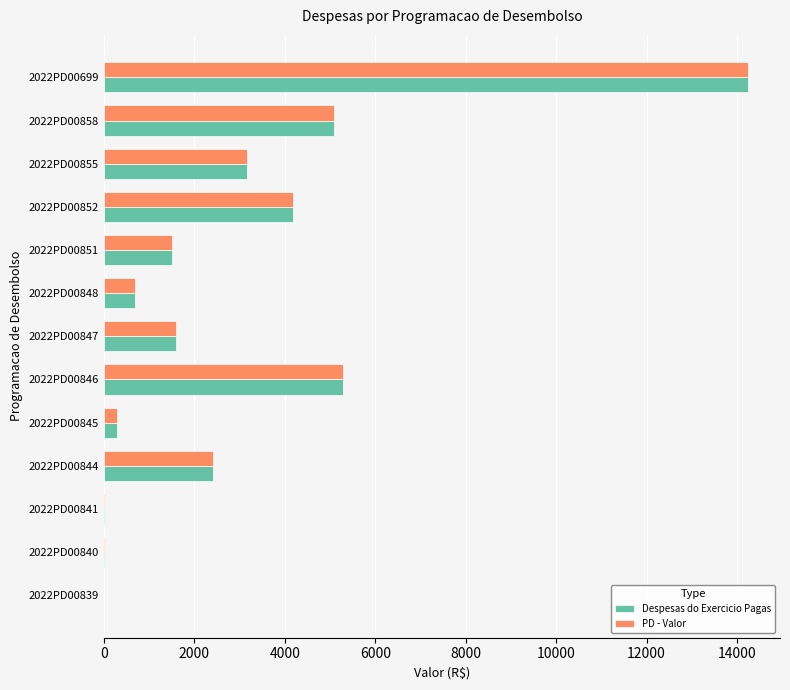

At which category is the sum across all series the highest?

2022PD00699